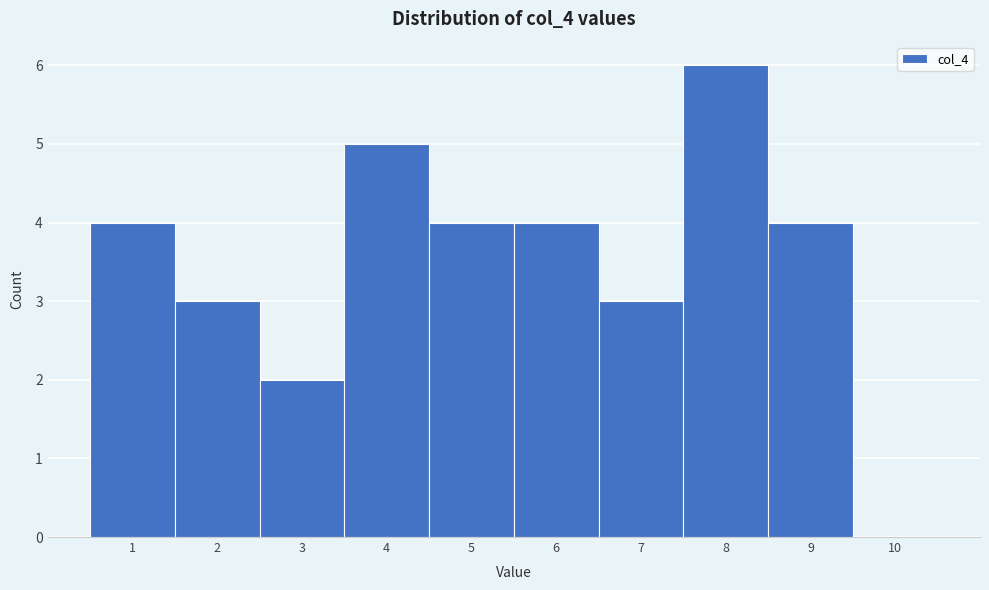

Reading left to right, list every bar in this chart as the range it spans on the x-axis followed by its height. The values are not printed on the chart, so give them approximately, as read against the axis.

0.5 to 1.5: 4
1.5 to 2.5: 3
2.5 to 3.5: 2
3.5 to 4.5: 5
4.5 to 5.5: 4
5.5 to 6.5: 4
6.5 to 7.5: 3
7.5 to 8.5: 6
8.5 to 9.5: 4
9.5 to 10.5: 0